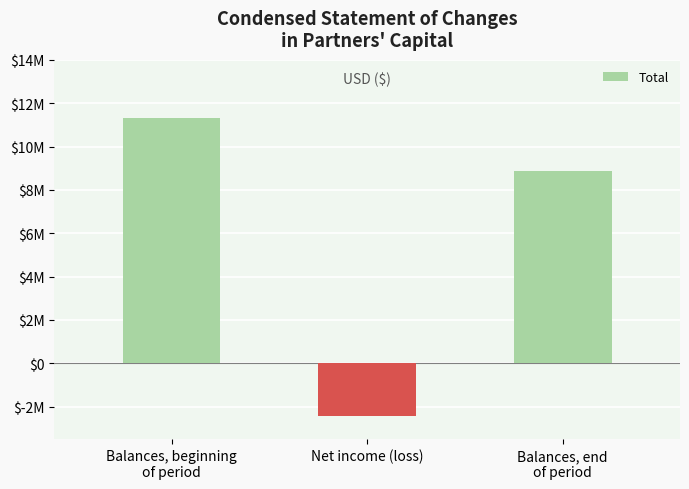

Are the bars horizontal?

No